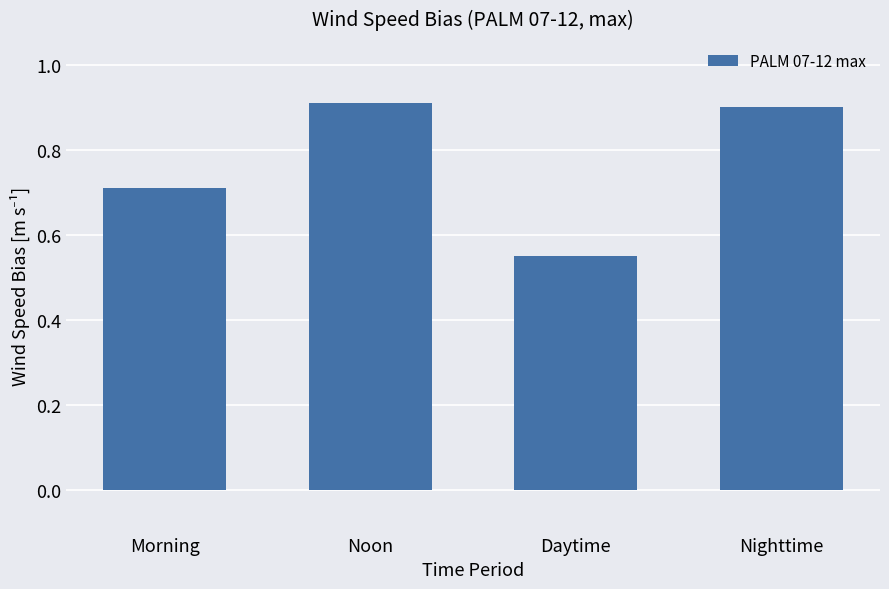

What is the difference between the maximum and minimum values?

0.4